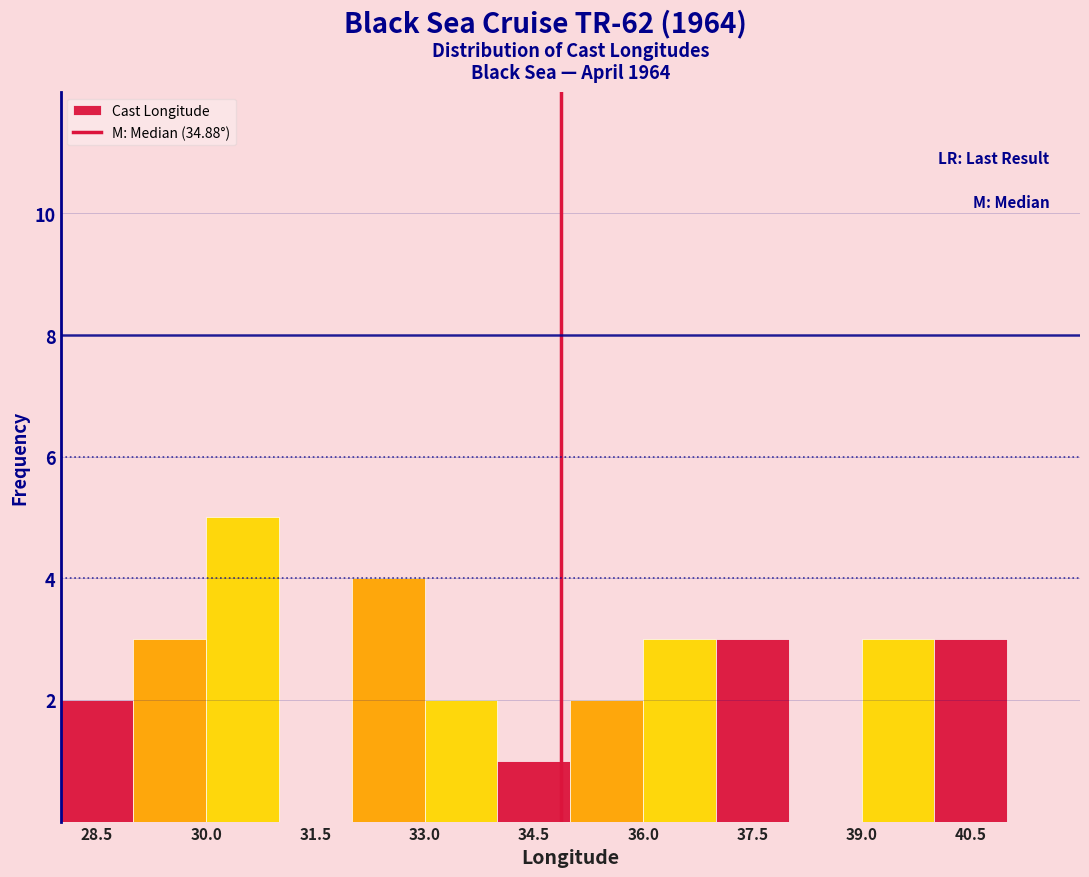

Reading left to right, transcribe this chart: for each bar, give the range it covers on the x-axis and its height. The values are not printed on the chart, so give them approximately, as read against the axis.

28 to 29: 2
29 to 30: 3
30 to 31: 5
31 to 32: 0
32 to 33: 4
33 to 34: 2
34 to 35: 1
35 to 36: 2
36 to 37: 3
37 to 38: 3
38 to 39: 0
39 to 40: 3
40 to 41: 3